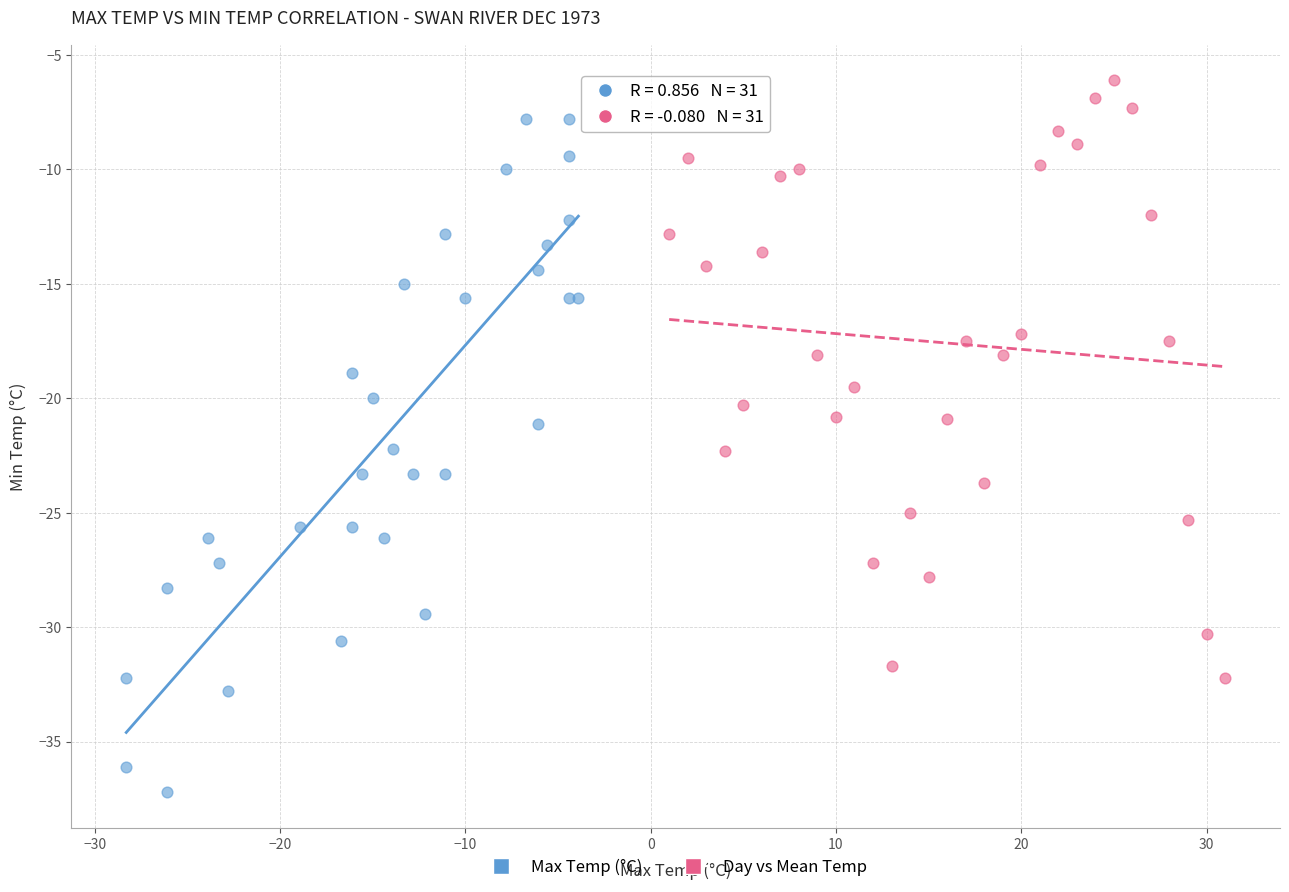

Which series contains the highest Y value?

Day vs Mean Temp